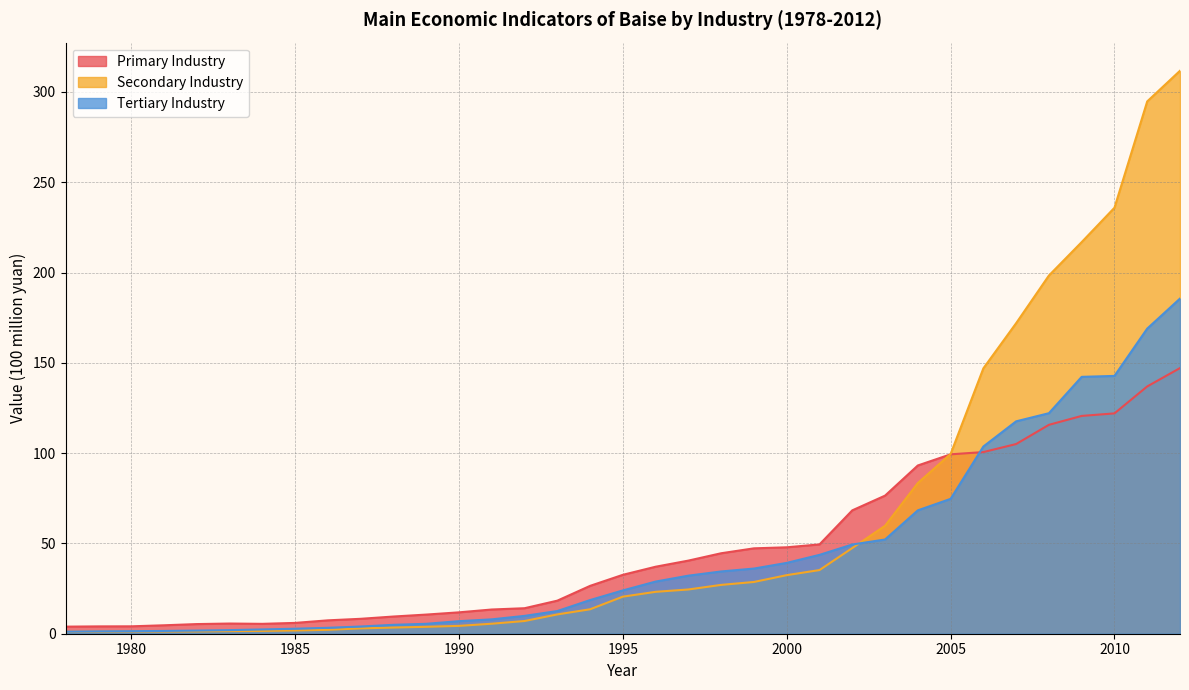

What is the minimum value shown in the chart?

1.1